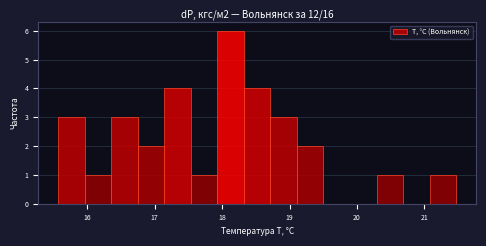

Read against the x-axis, roughly where is the centre of the tallest bar?

18.1